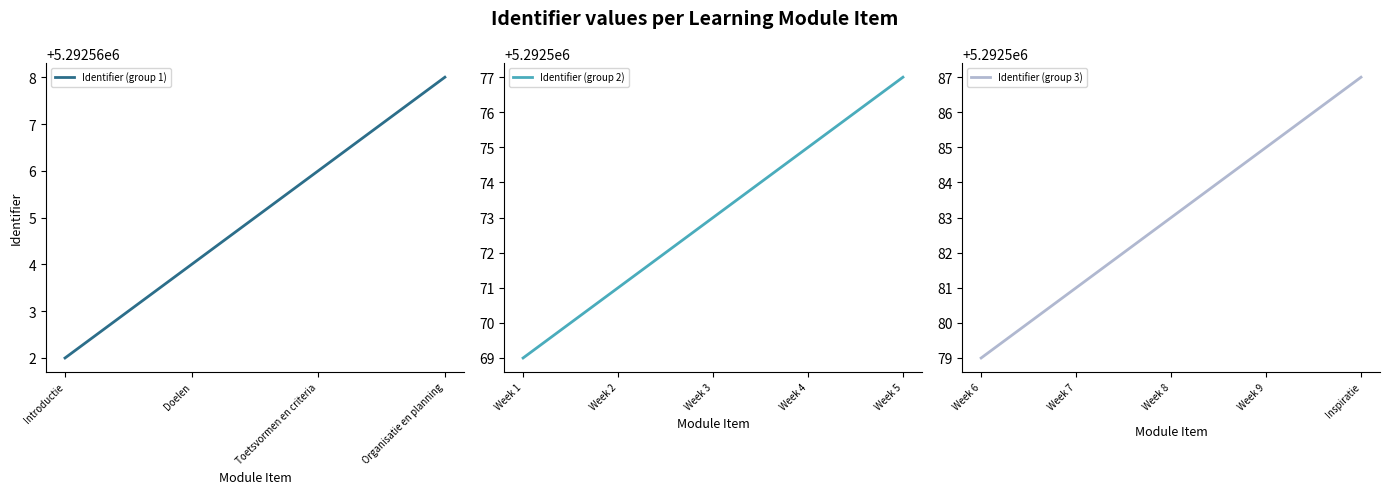

Reading left to right, transcribe all the data shown in this chart.

Introductie=5292562	Doelen=5292564	Toetsvormen en criteria=5292566	Organisatie en planning=5292568	Week 1=5292569	Week 2=5292571	Week 3=5292573	Week 4=5292575	Week 5=5292577	Week 6=5292579	Week 7=5292581	Week 8=5292583	Week 9=5292585	Inspiratie=5292587